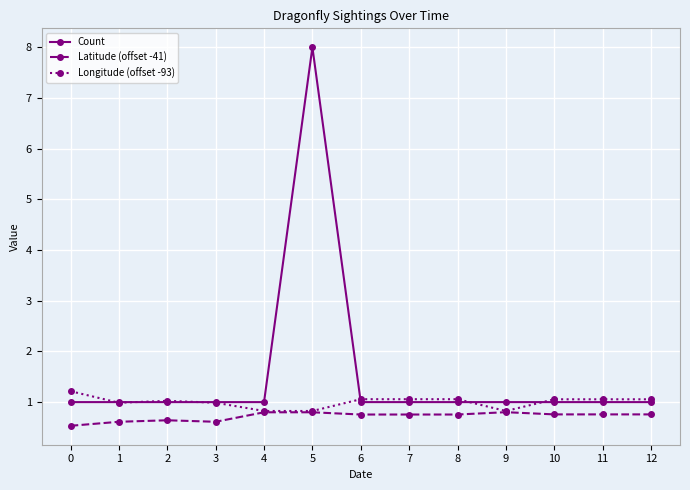

Is this an area chart (filled region under the line)?

No